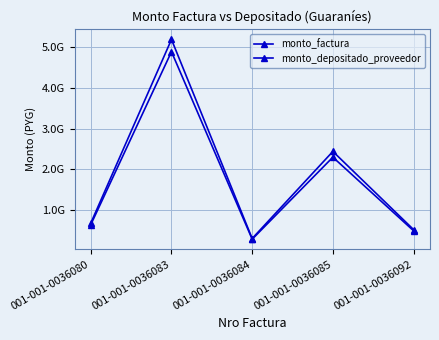

Reading left to right, extract all data points from this chart.

monto_factura: 671000000	5196400000	292600000	2437600000	512589000
monto_depositado_proveedor: 632033200	4894630880	275607920	2296041920	482821559